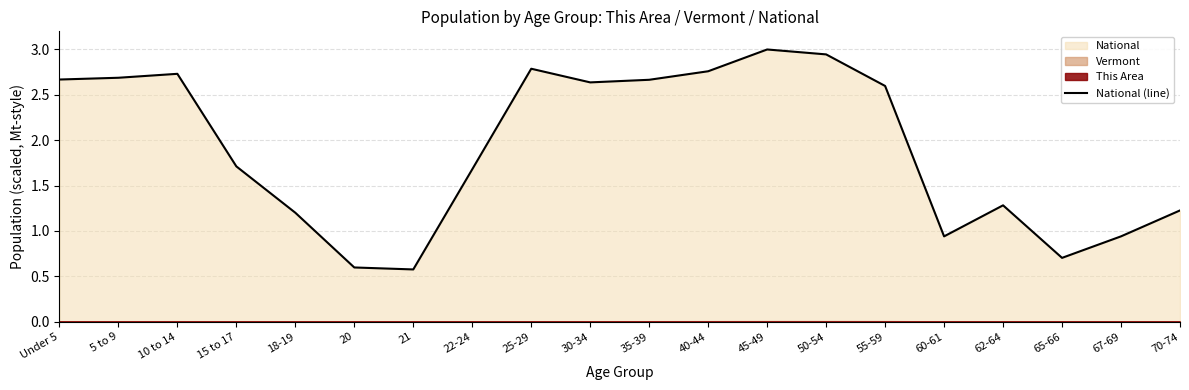

How many categories are shown in the chart?

20